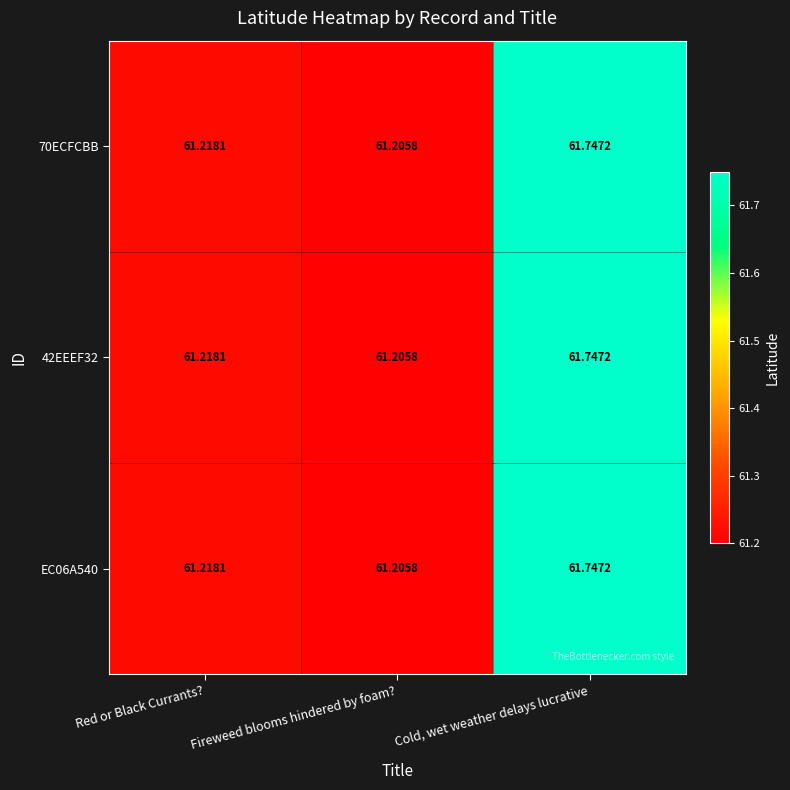

At which label is 42EEEF32 closest to 61?

Fireweed blooms hindered by foam?